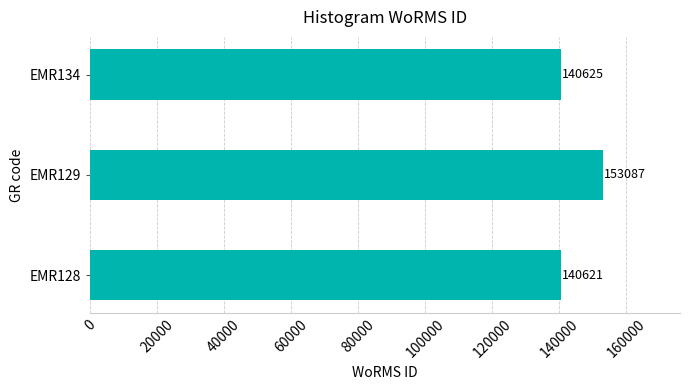

At which label is the value closest to 146854?

EMR134